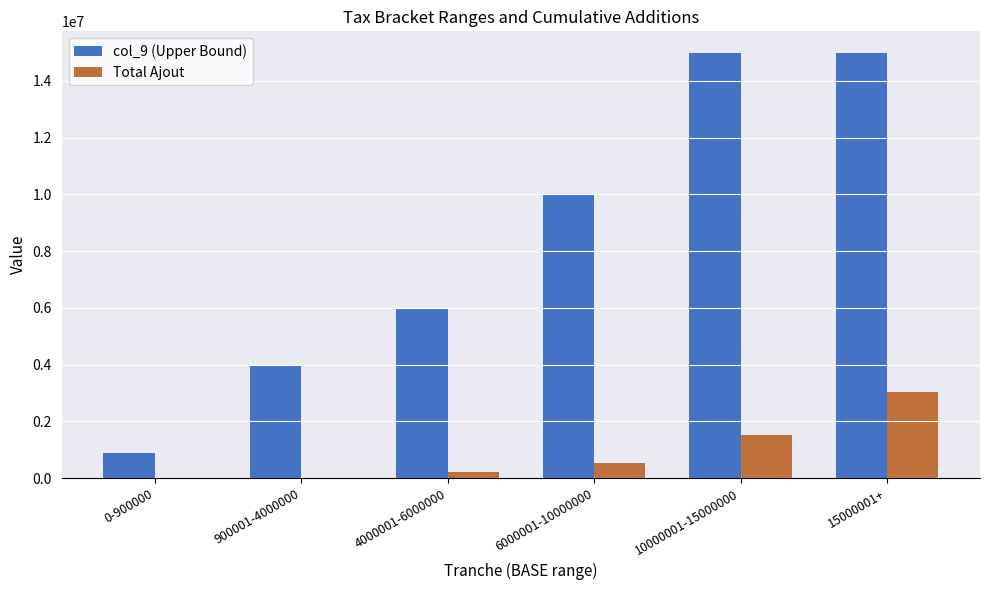

The value of Total Ajout at 10000001-15000000 is 2733562. True or false?

False